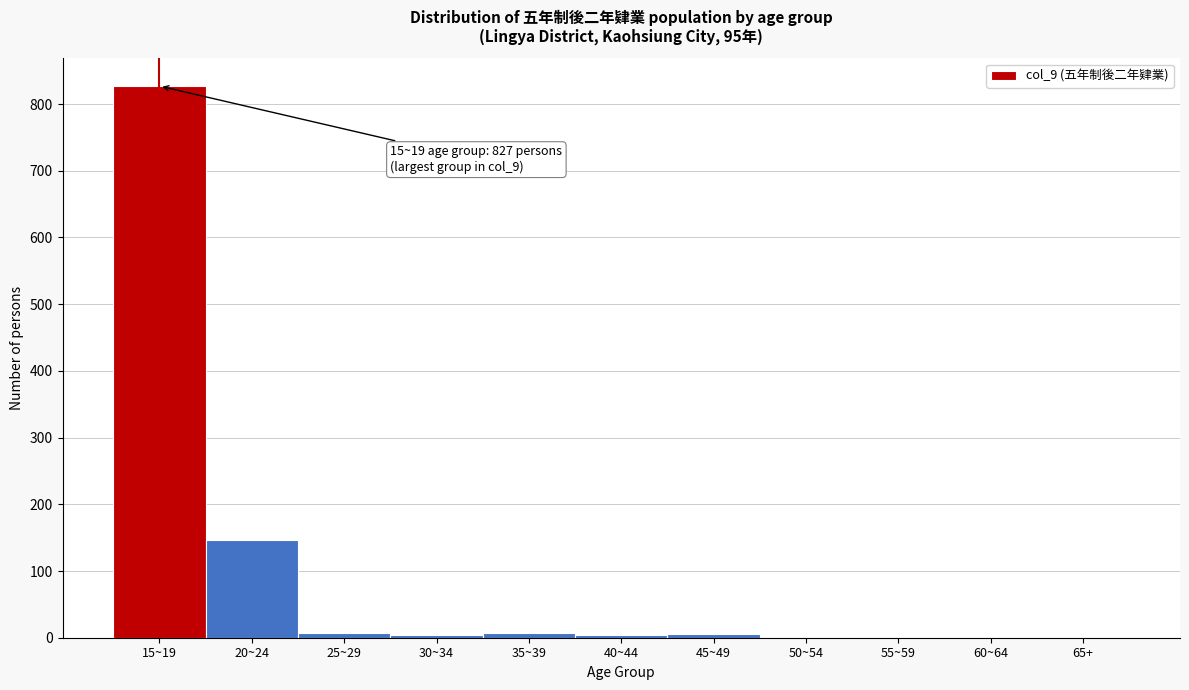

The chart shows a value of 1 at 50~54. True or false?

True